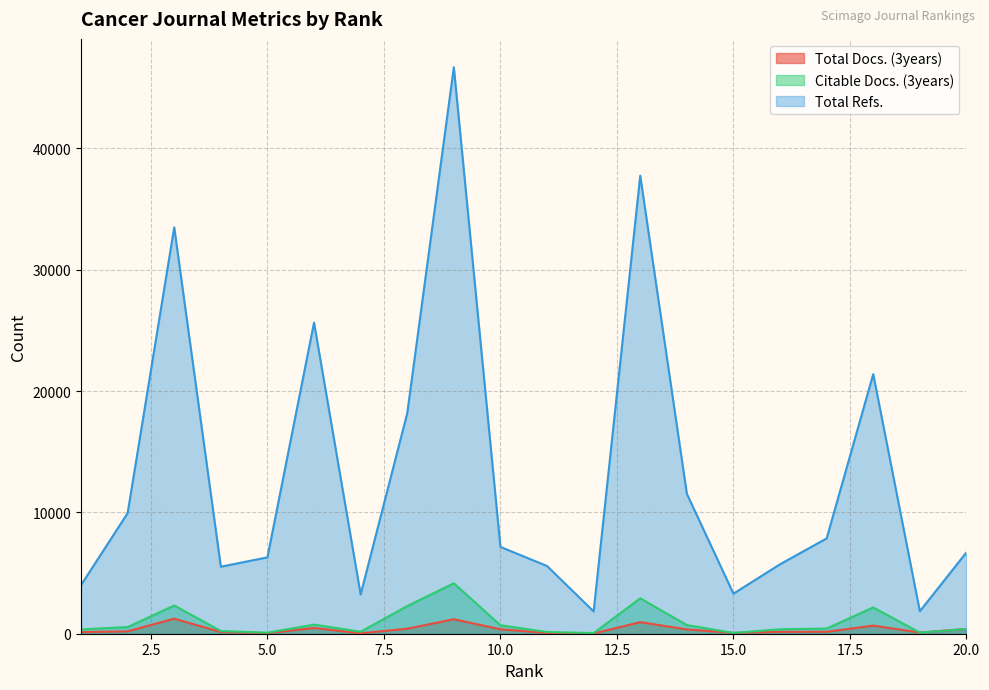

What is the value of the Citable Docs. (3years) point at the 12th from the left?

52